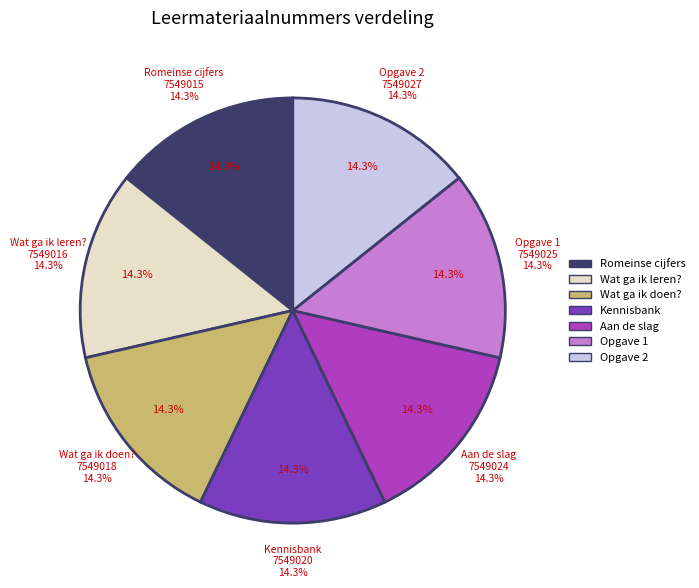

Do Wat ga ik leren? and Aan de slag together represent more than half of the pie?

No